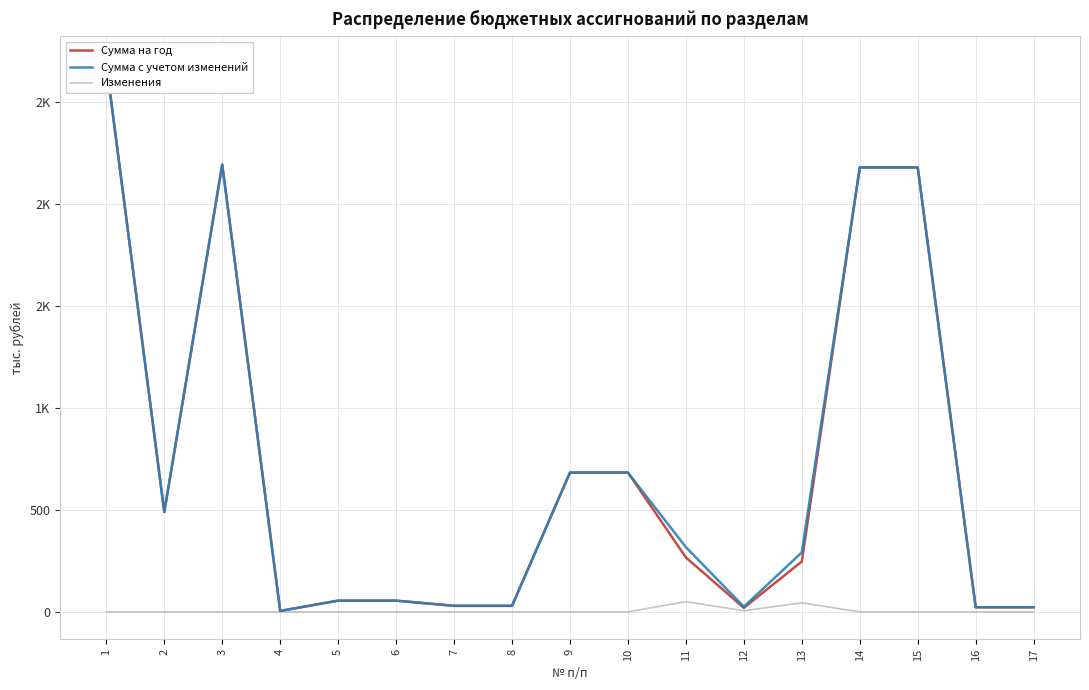

In Сумма на год, how many points are lower than both neighbors (excluding endpoints)?

3